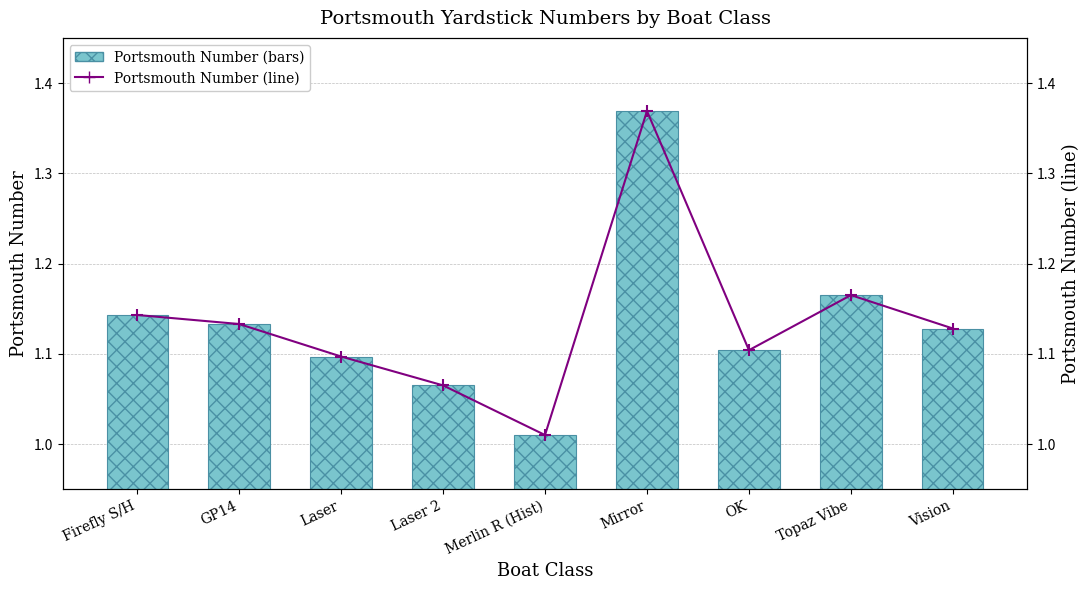

Which has a higher value, GP14 or Mirror?

Mirror